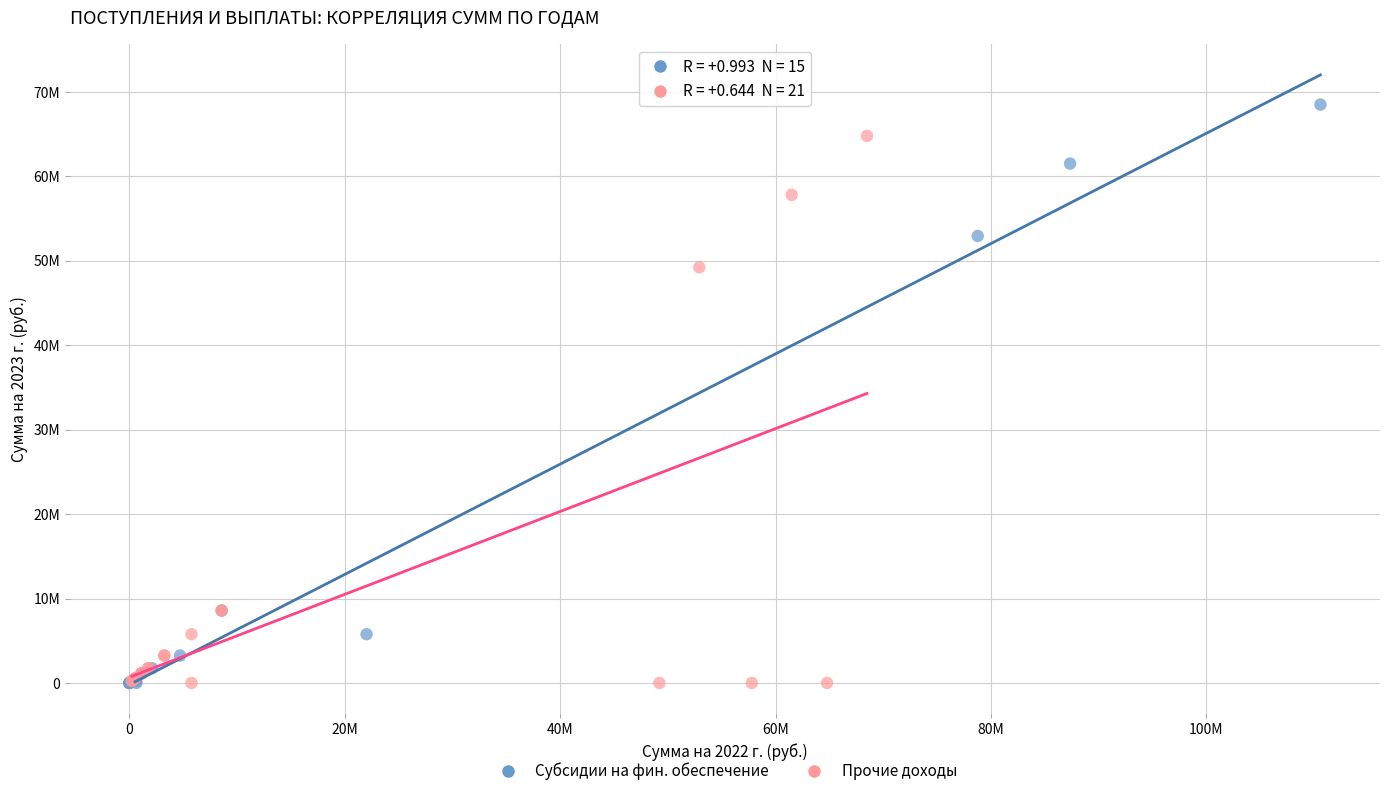

Which series reaches the maximum Y coordinate?

Субсидии на фин. обеспечение